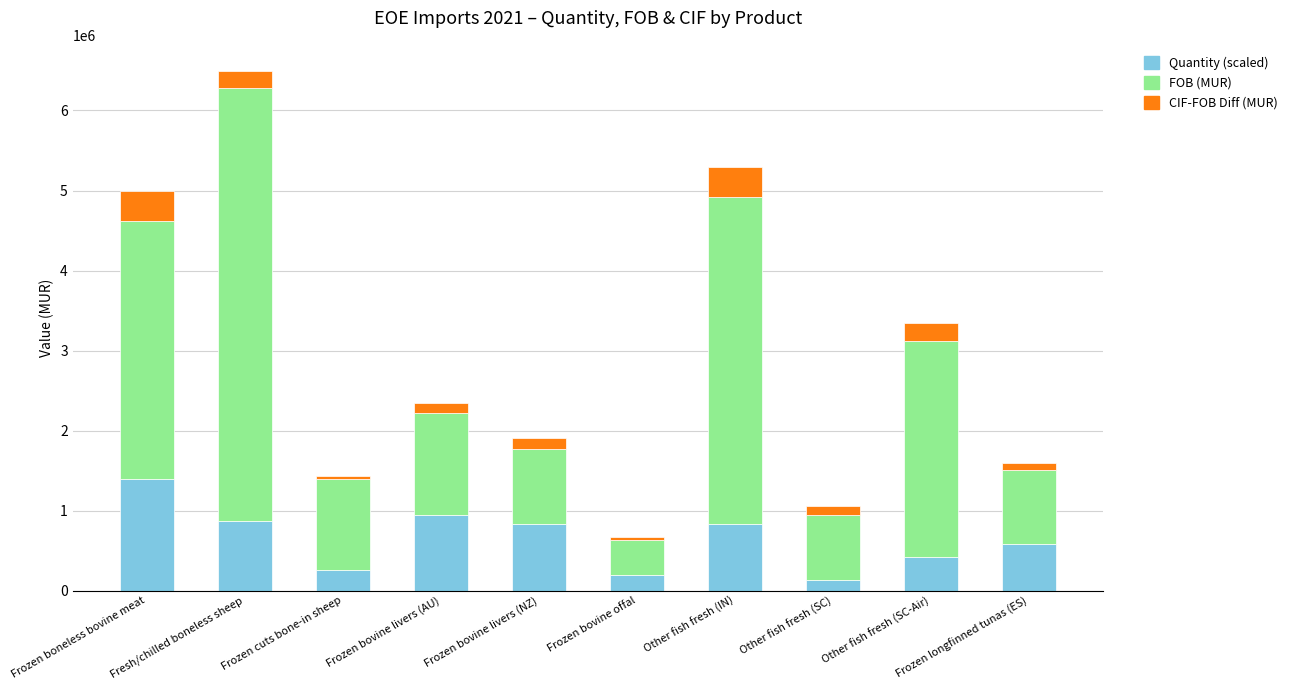

Read the Quantity (scaled) value at Other fish fresh (SC-Air).

415750